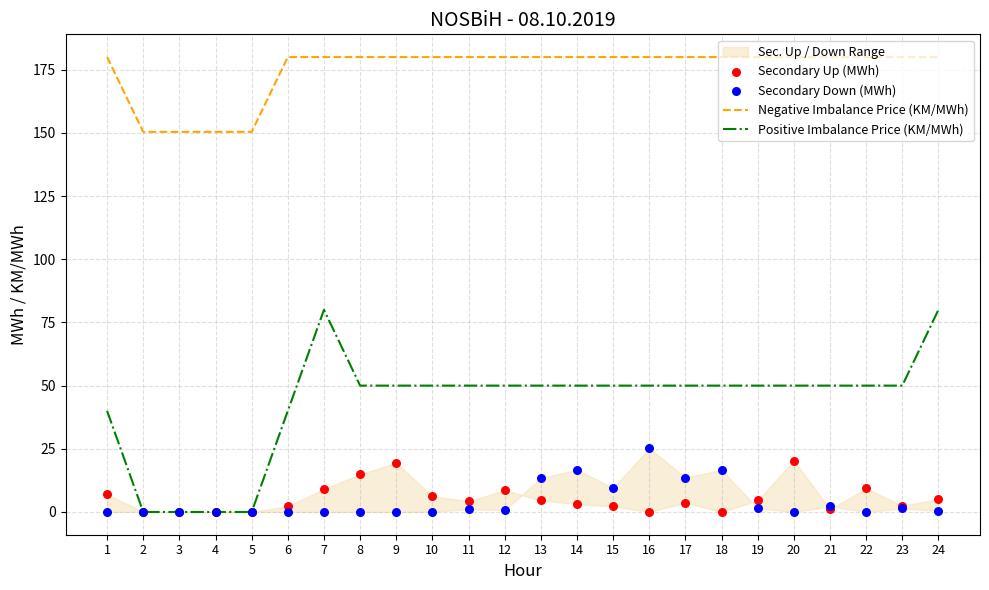

Which series has the largest total across all categories?

Negative Imbalance Price (KM/MWh)